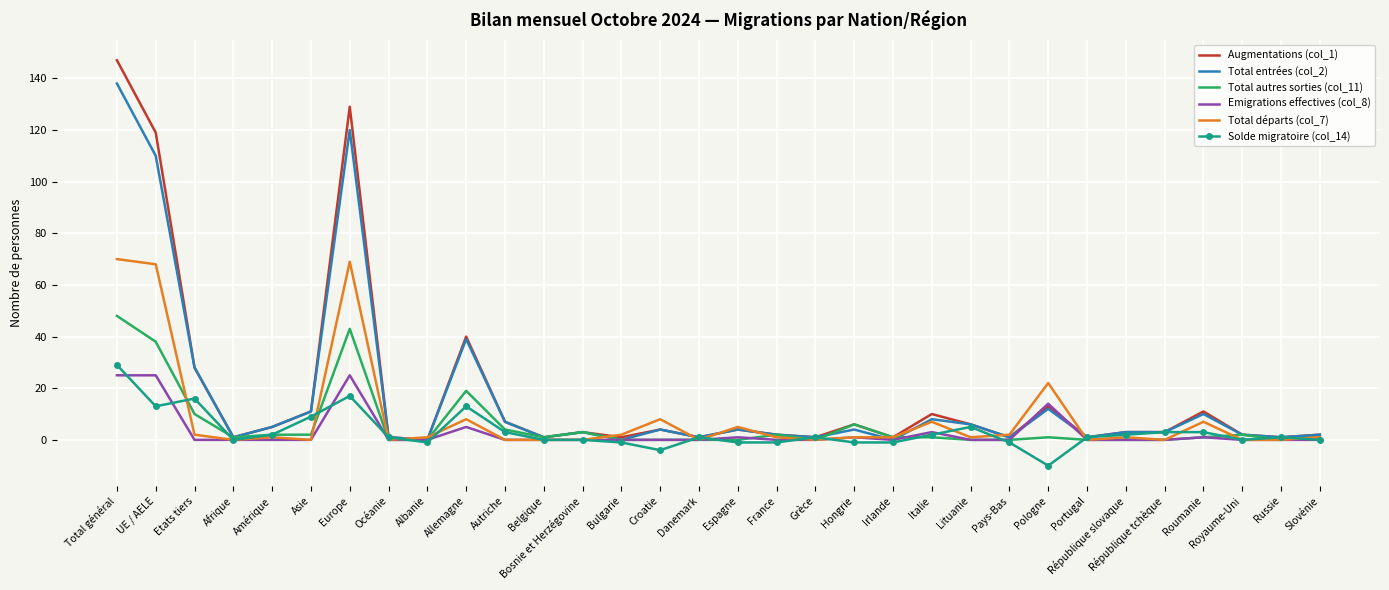

The Emigrations effectives (col_8) series shows 15 at Autriche. True or false?

False